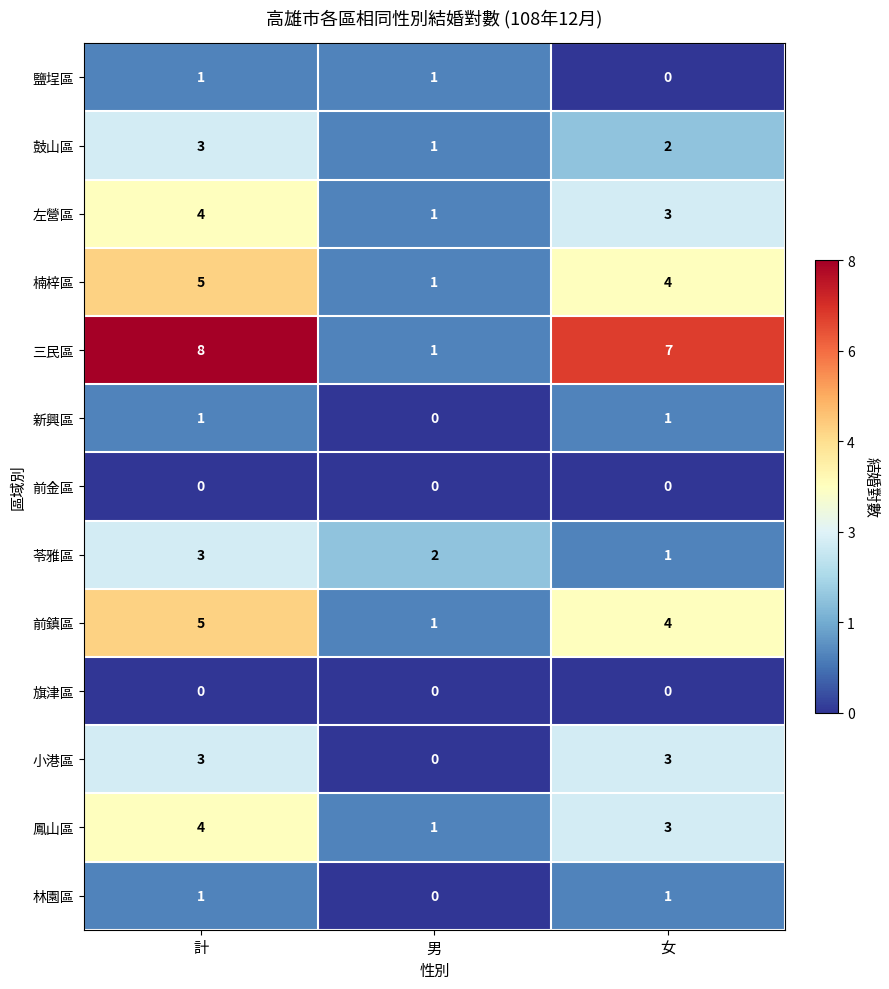

At which category is the sum across all series the highest?

計